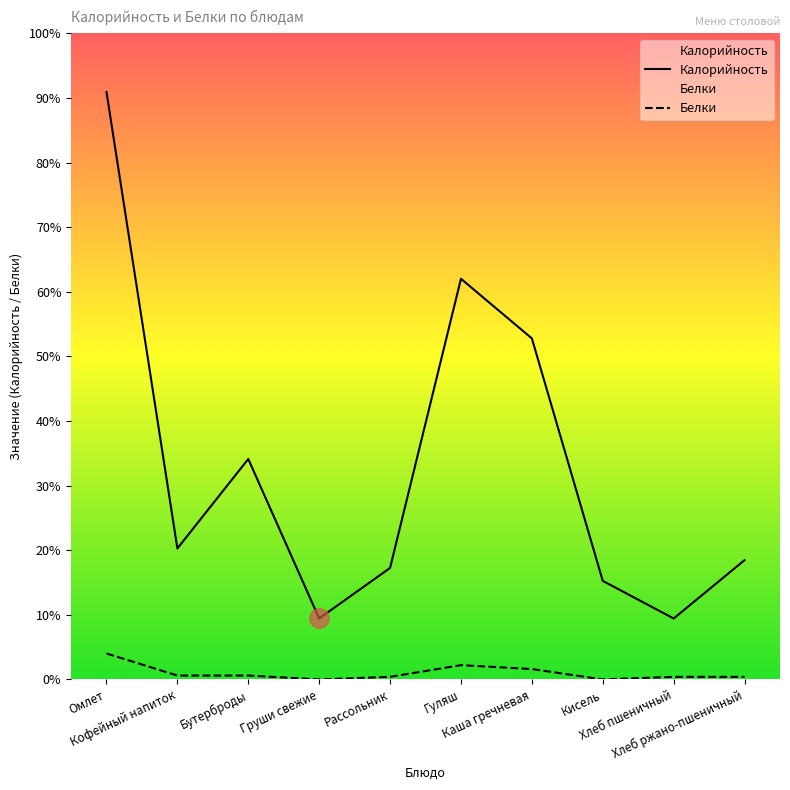

True or false: Калорийность and Белки intersect in this chart.

False